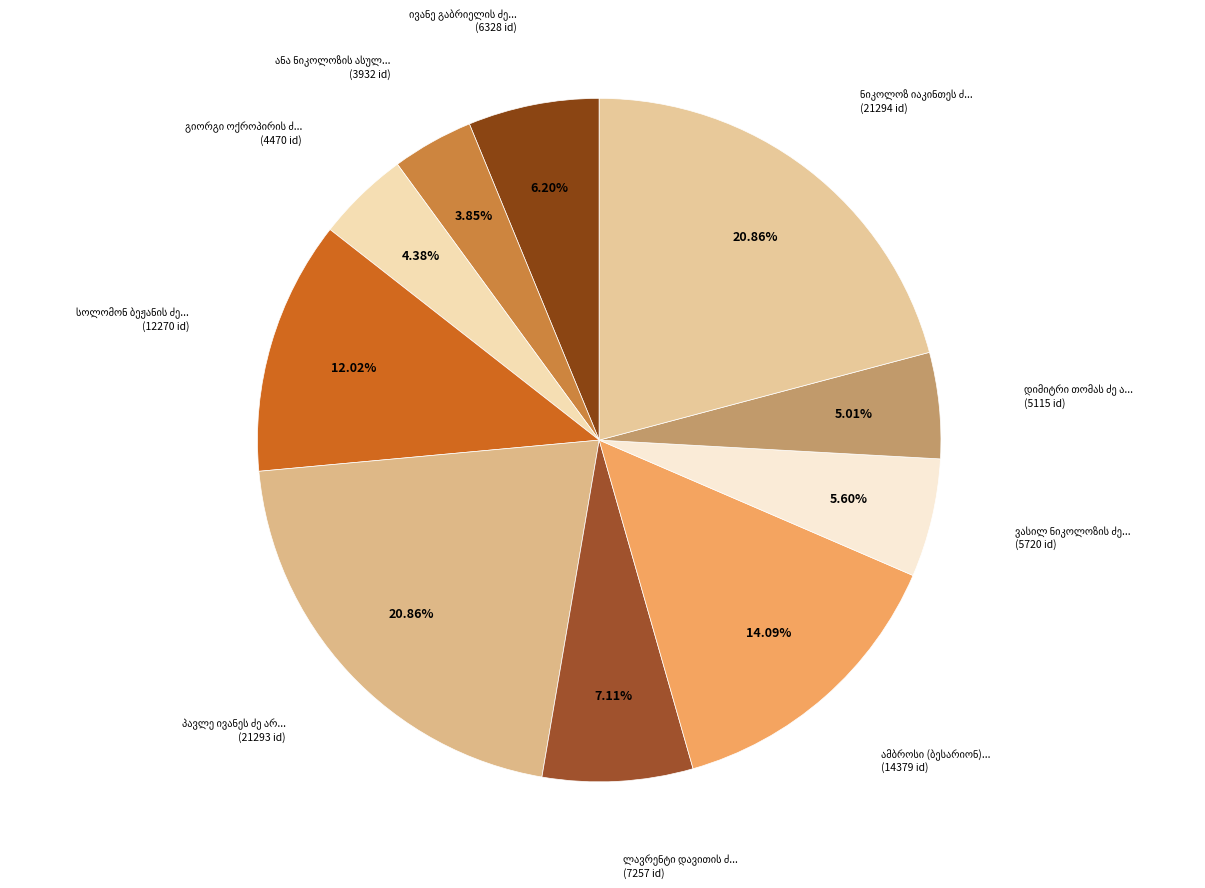

To the nearest percent, what portion does დიმიტრი თომას ძე ახვლედიანი represent?

5%